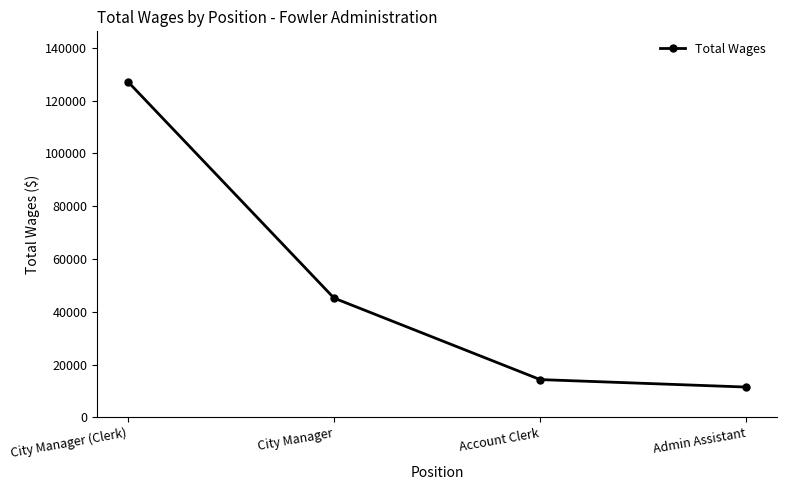

The chart shows a value of 22688 at Account Clerk. True or false?

False